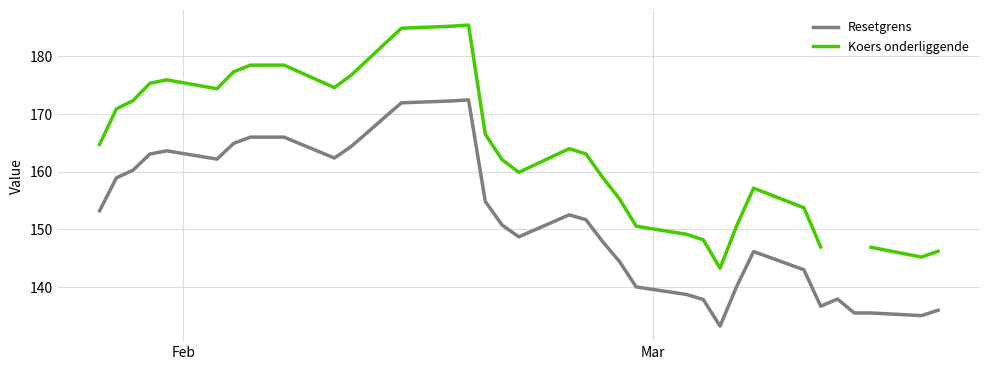

How many series are shown in this chart?

2